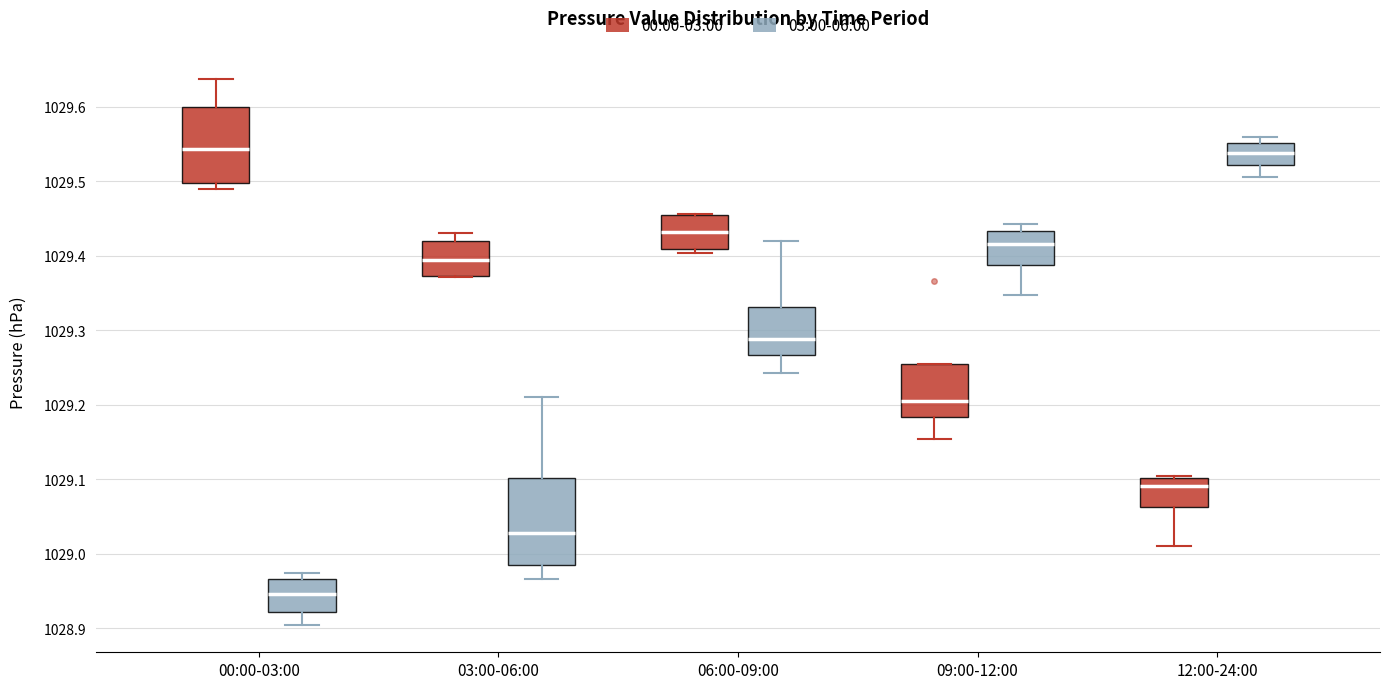

Reading left to right, read every box against the y-axis: the position of its median line, the range the box covers, and the ends of its whiskers. The values are not printed on the chart, so give them approximately, as read against the axis.

00:00-03:00 (00:00-03:00): median 1029.54, box 1029.50 to 1029.60, whiskers 1029.49 to 1029.64
00:00-03:00 (03:00-06:00): median 1028.95, box 1028.92 to 1028.97, whiskers 1028.90 to 1028.97 (just above the box's upper edge)
03:00-06:00 (00:00-03:00): median 1029.39, box 1029.37 to 1029.42, whiskers 1029.37 to 1029.43
03:00-06:00 (03:00-06:00): median 1029.03, box 1028.98 to 1029.10, whiskers 1028.97 to 1029.21
06:00-09:00 (00:00-03:00): median 1029.43, box 1029.41 to 1029.45, whiskers 1029.40 to 1029.46
06:00-09:00 (03:00-06:00): median 1029.29, box 1029.27 to 1029.33, whiskers 1029.24 to 1029.42
09:00-12:00 (00:00-03:00): median 1029.21, box 1029.18 to 1029.26, whiskers 1029.15 to 1029.26
09:00-12:00 (03:00-06:00): median 1029.42, box 1029.39 to 1029.43, whiskers 1029.35 to 1029.44
12:00-24:00 (00:00-03:00): median 1029.09, box 1029.06 to 1029.10, whiskers 1029.01 to 1029.10
12:00-24:00 (03:00-06:00): median 1029.54, box 1029.52 to 1029.55, whiskers 1029.51 to 1029.56